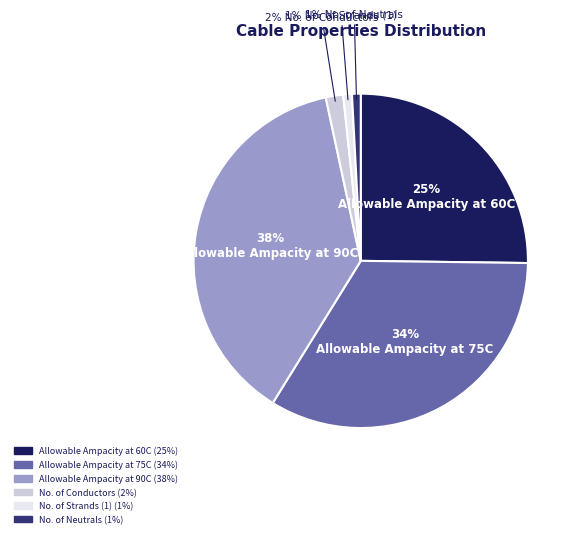

To the nearest percent, what is the difference between the largest and smallest slice percentages?

37%